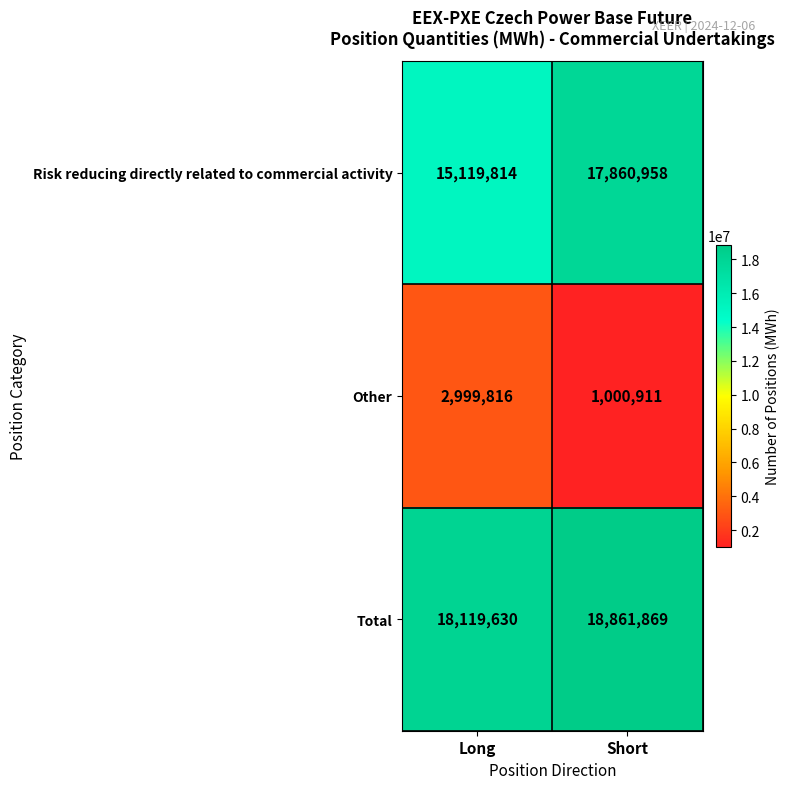

The value of Total at Long is 29587583. True or false?

False